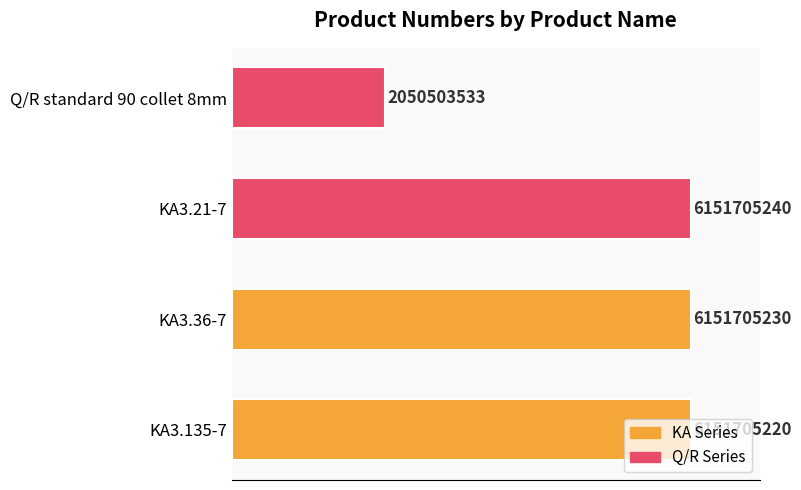

Are the bars horizontal?

Yes